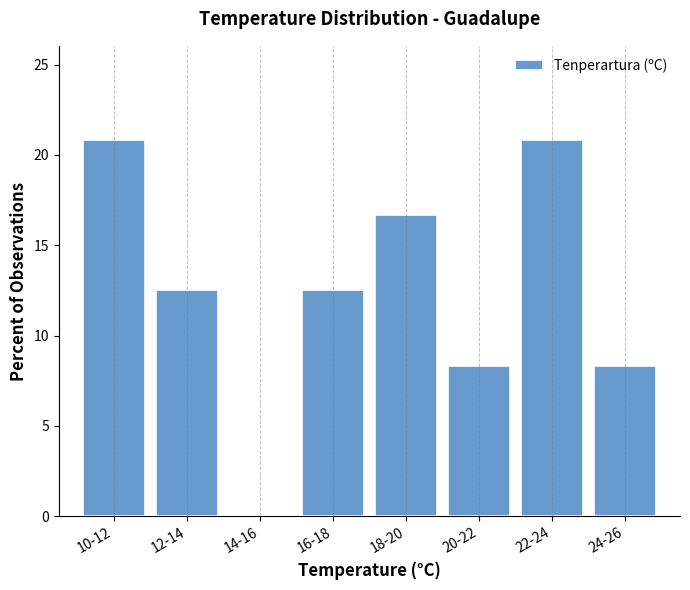

Reading left to right, what are all the values shown in this chart?

10-12=20.8	12-14=12.5	14-16=0.0	16-18=12.5	18-20=16.7	20-22=8.3	22-24=20.8	24-26=8.3